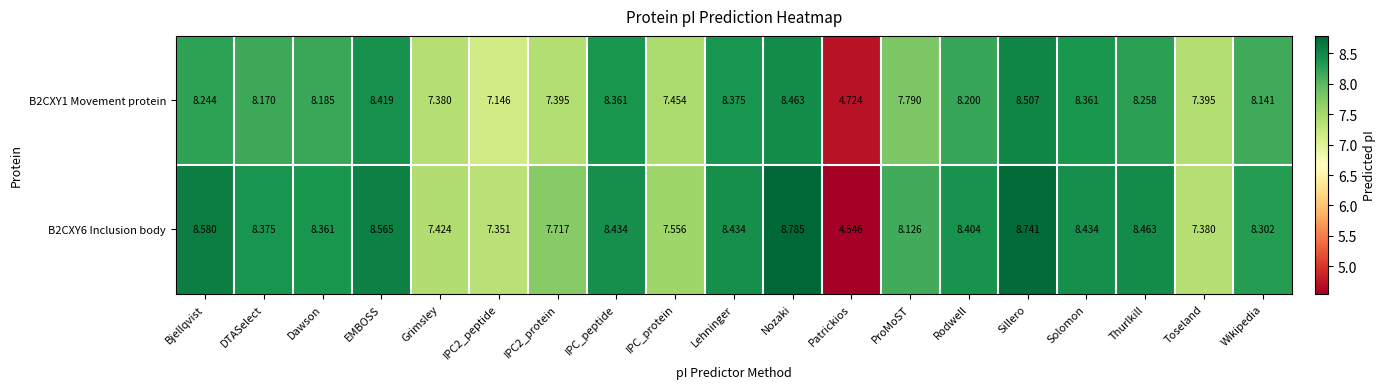

Is the value of B2CXY1 Movement protein at Wikipedia greater than the value of B2CXY6 Inclusion body at Nozaki?

No